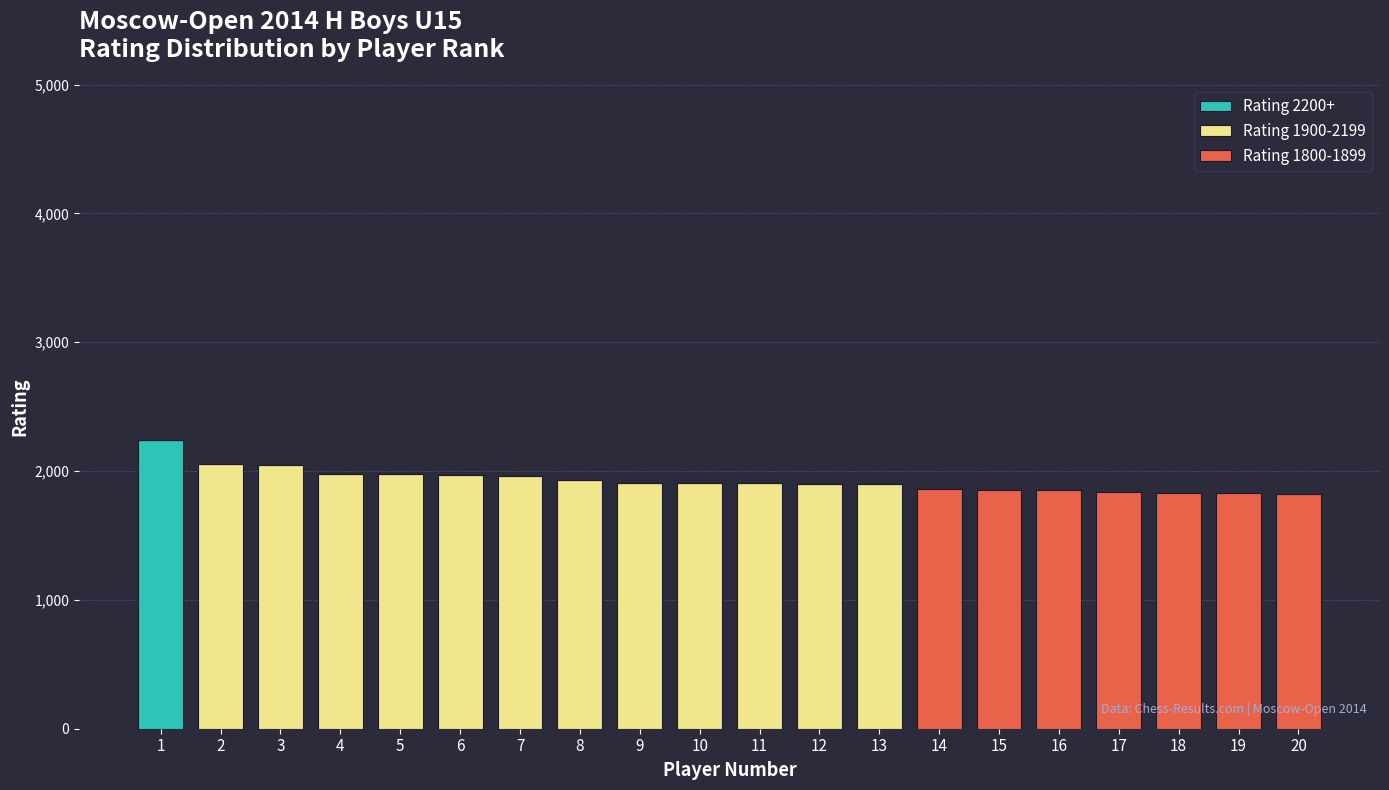

True or false: Rating 1800-1899 has a value of 1246 at 2.

False